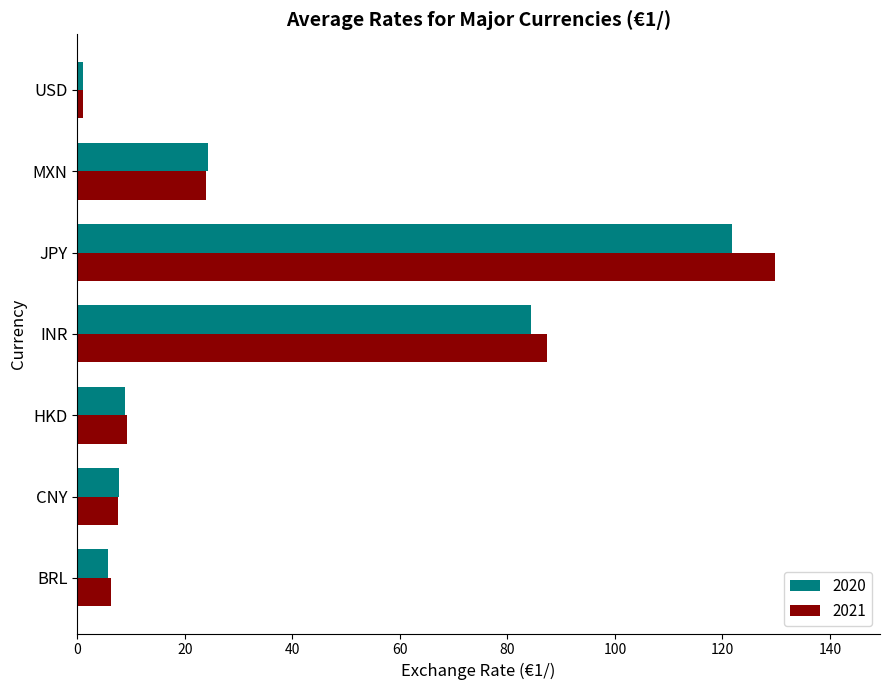

What is the spread (max minus min) of values at MXN?

0.4